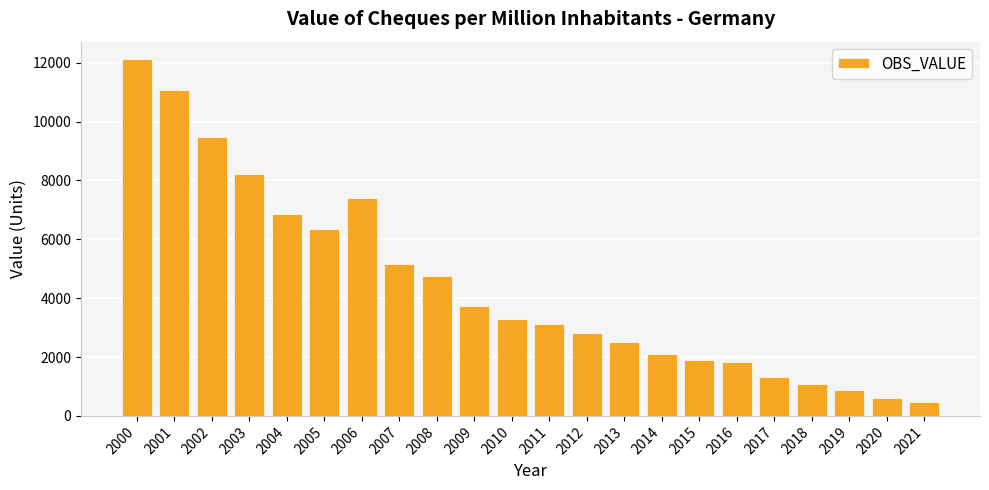

At which category does the chart reach its peak across all series?

2000